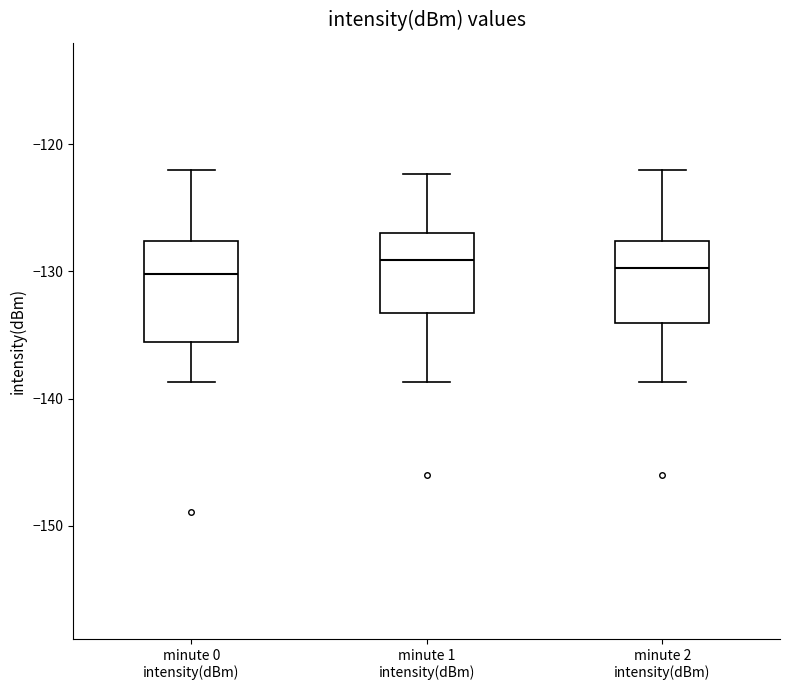

Where does the upper whisker of the box for minute 2 intensity(dBm) end on the y-axis? The values are not printed on the chart, so give them approximately, as read against the axis.

-122